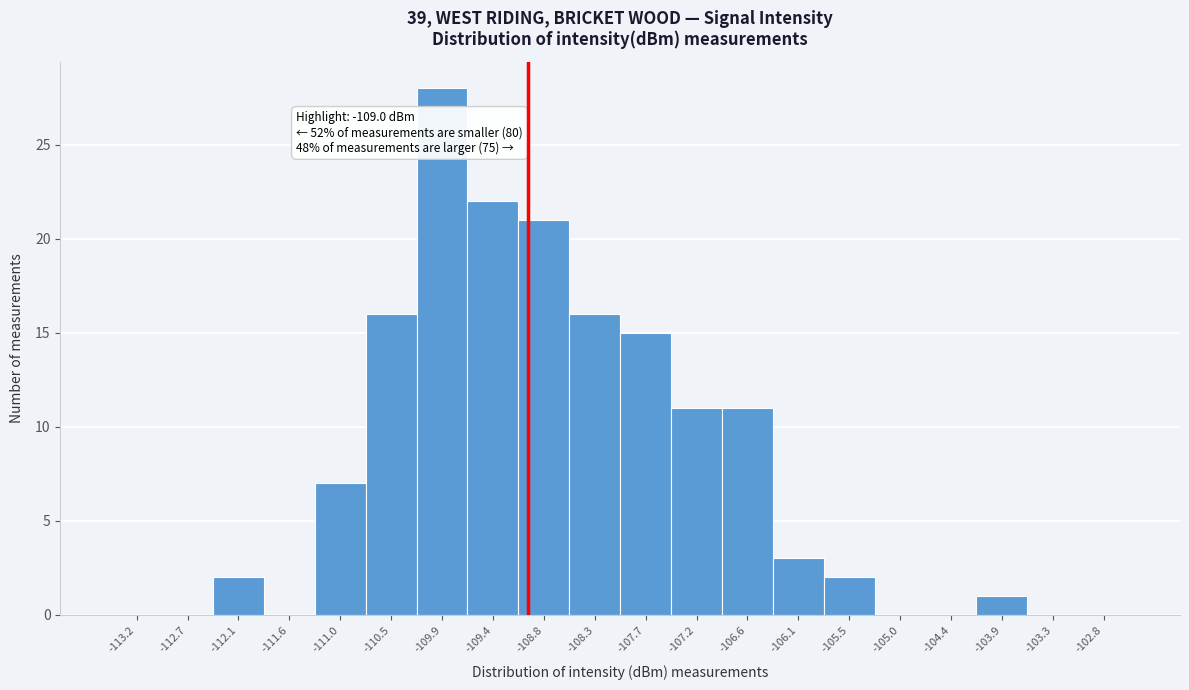

Over which range of the x-axis is the bar tallest?

-110.20 to -109.65